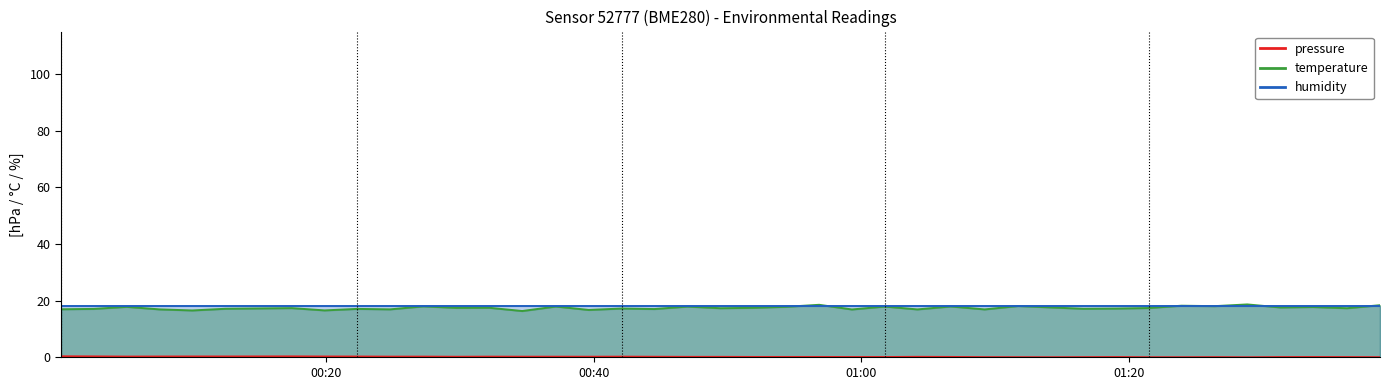

What is the sum of all pressure values?

6.1